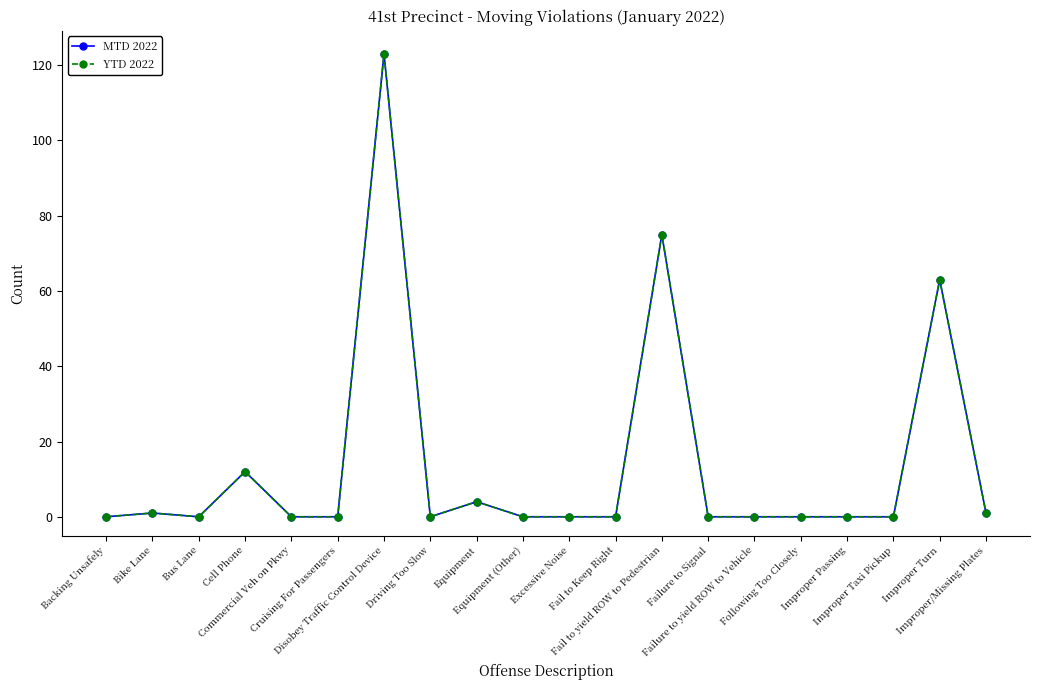

Which category has the lowest value in the YTD 2022 series?

Backing Unsafely